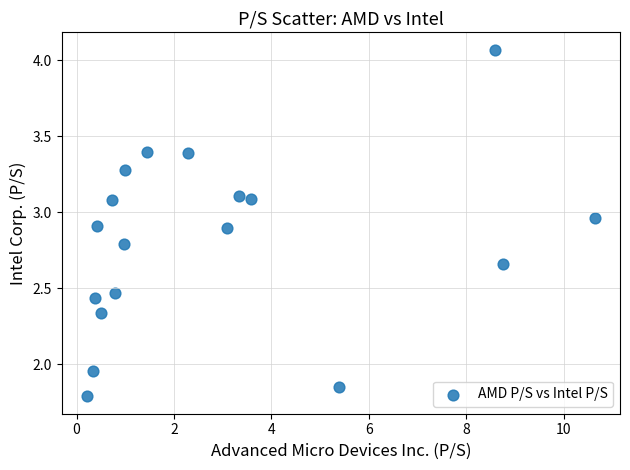

What is the range of X values (max minus min)?

10.4